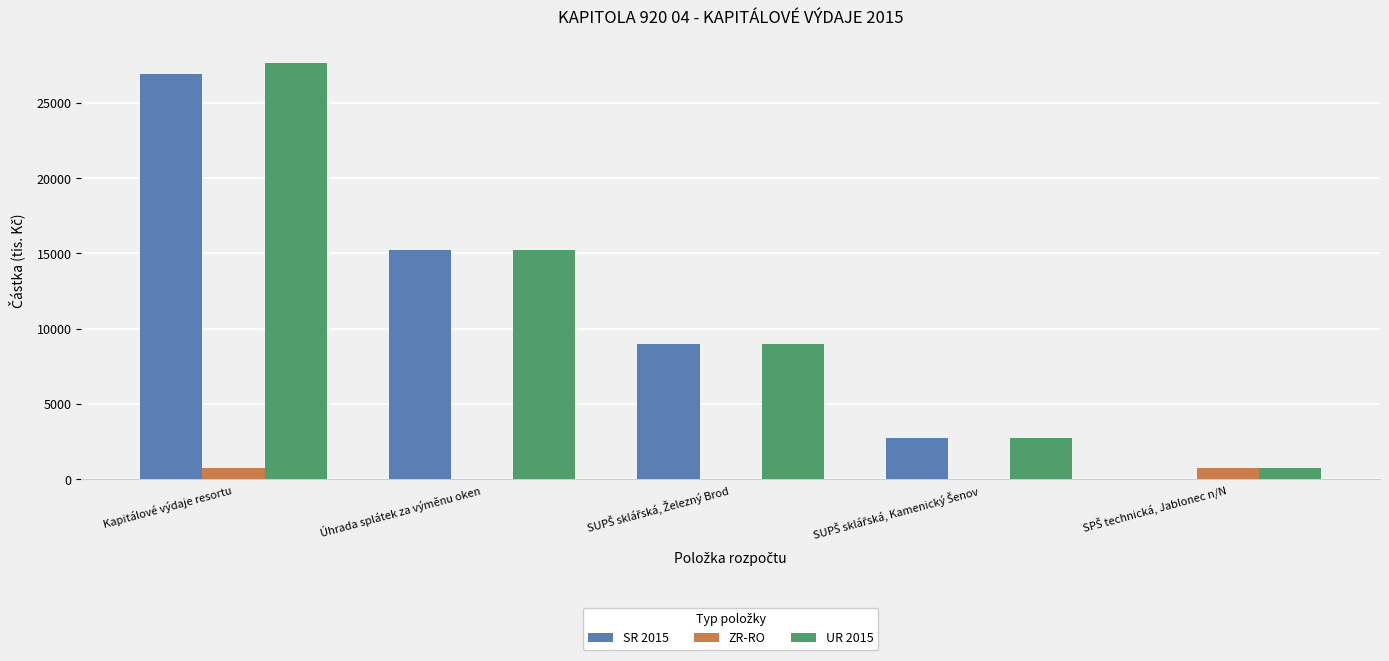

Which series has the largest total across all categories?

UR 2015